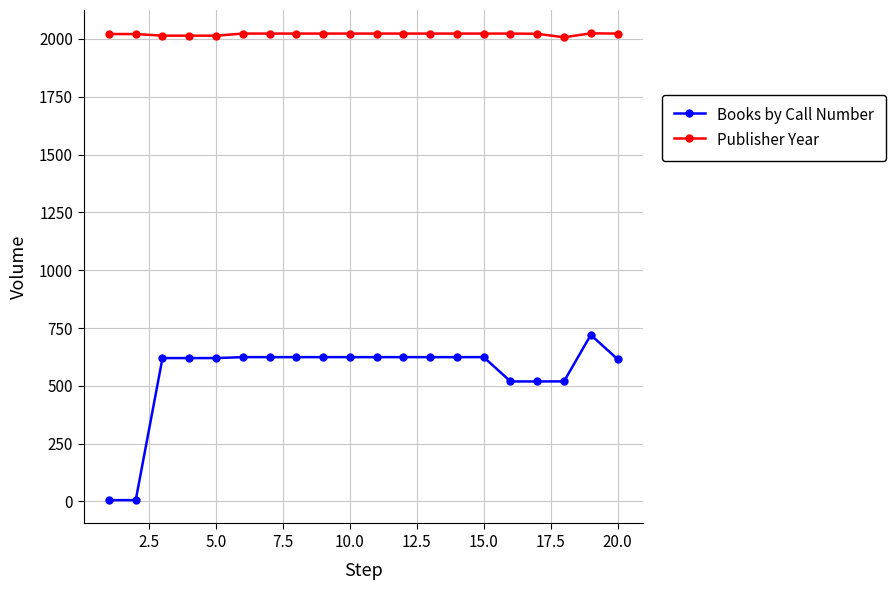

True or false: Publisher Year and Books by Call Number intersect in this chart.

False